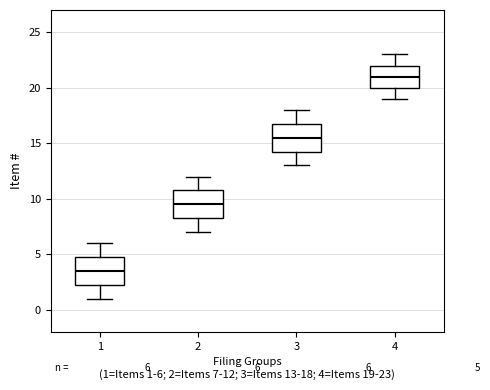

Which box has the lowest median line?

1